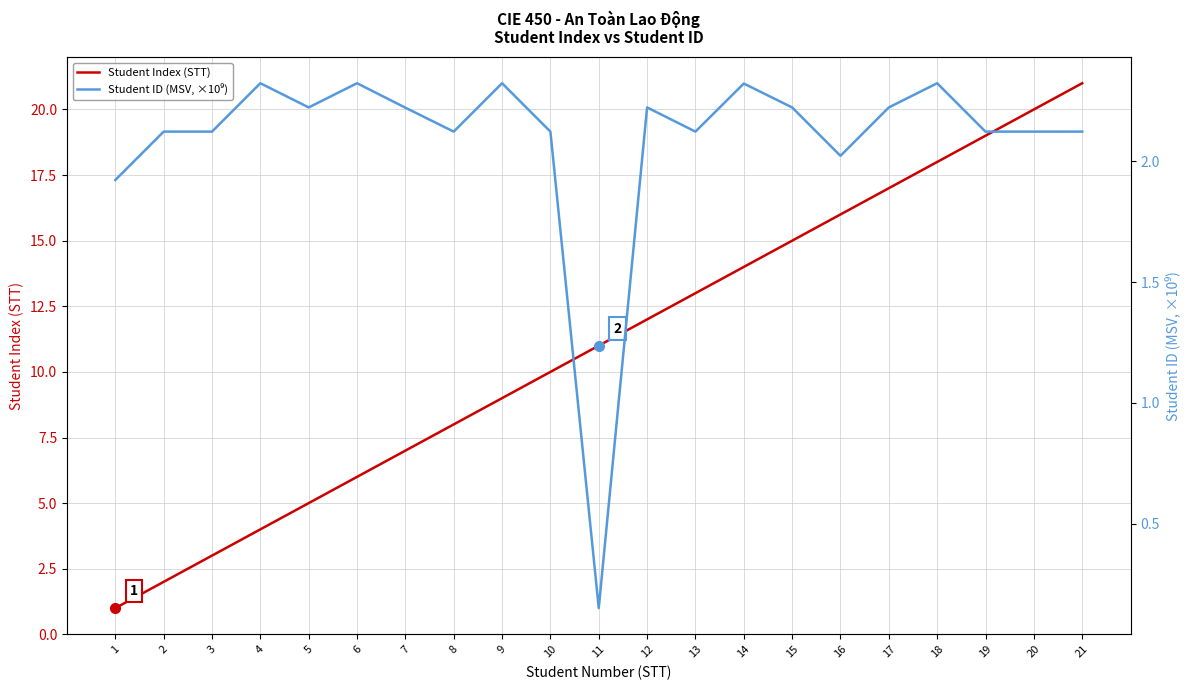

Where is the first local maximum for Student ID (MSV, ×10⁹)?

4